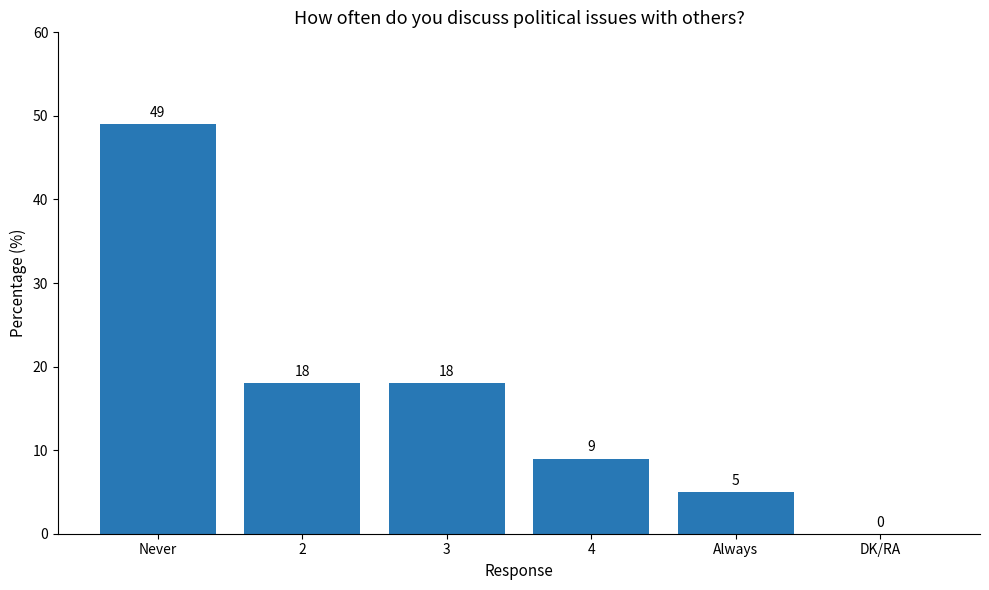

Are the bars horizontal?

No